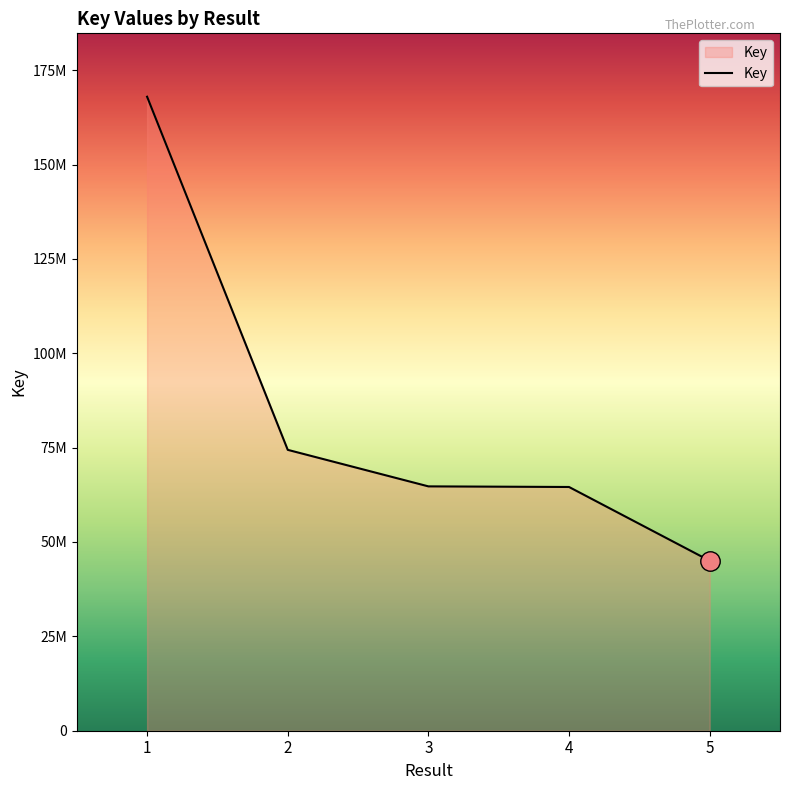

What is the difference between the values at 1 and 3?

103228124